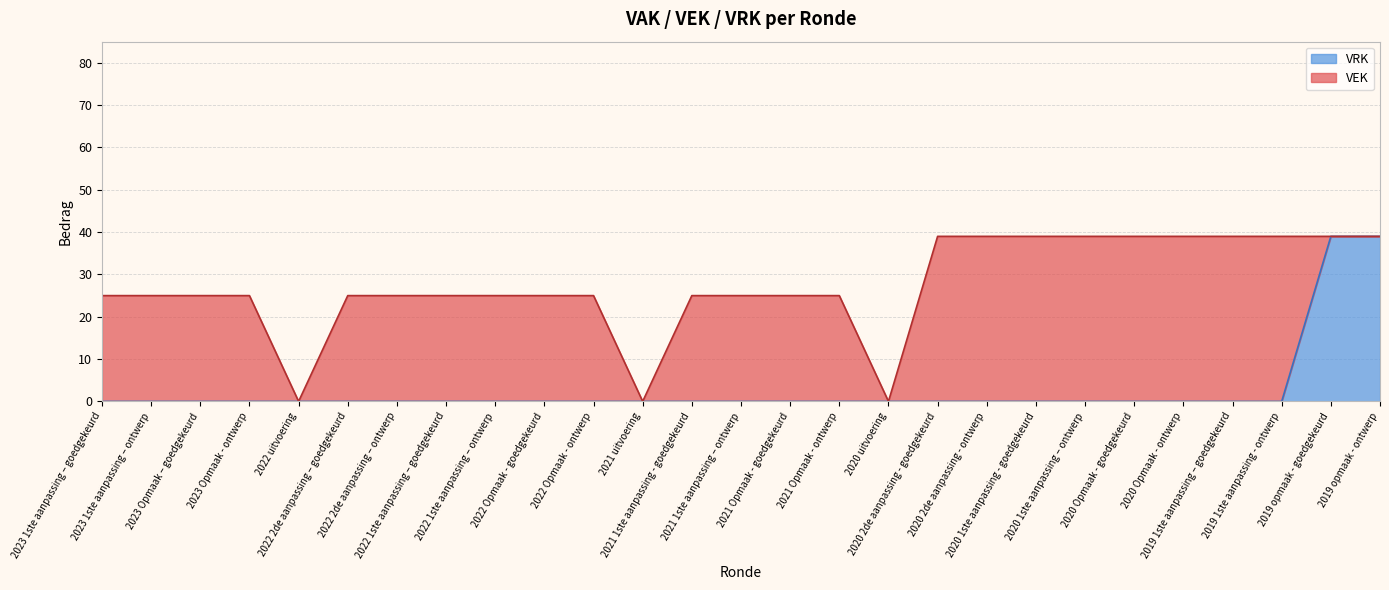

The chart shows a value of 68 at 2019 opmaak - goedgekeurd. True or false?

False